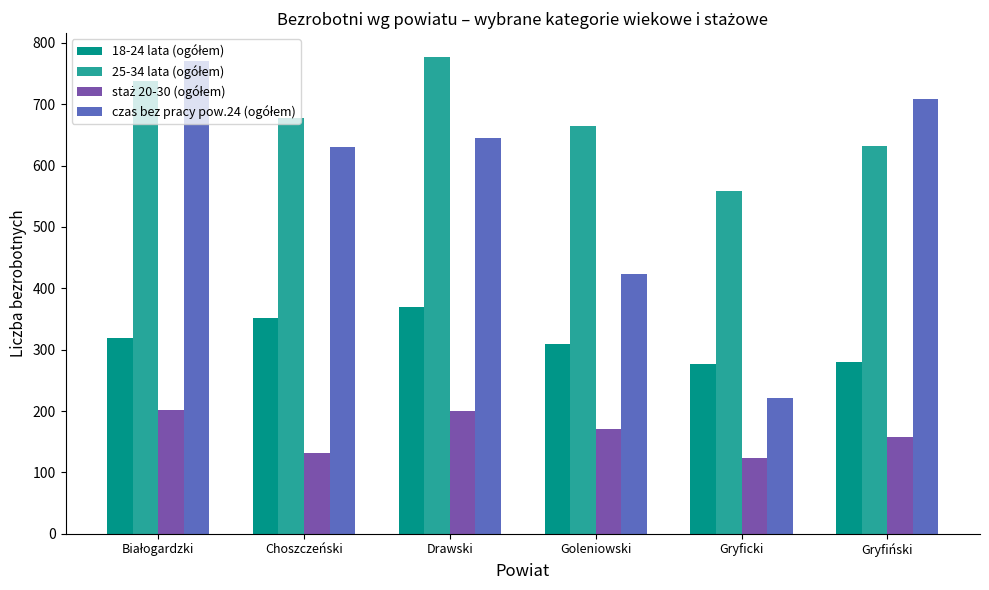

What is the label of the 2nd bar from the left?

Choszczeński